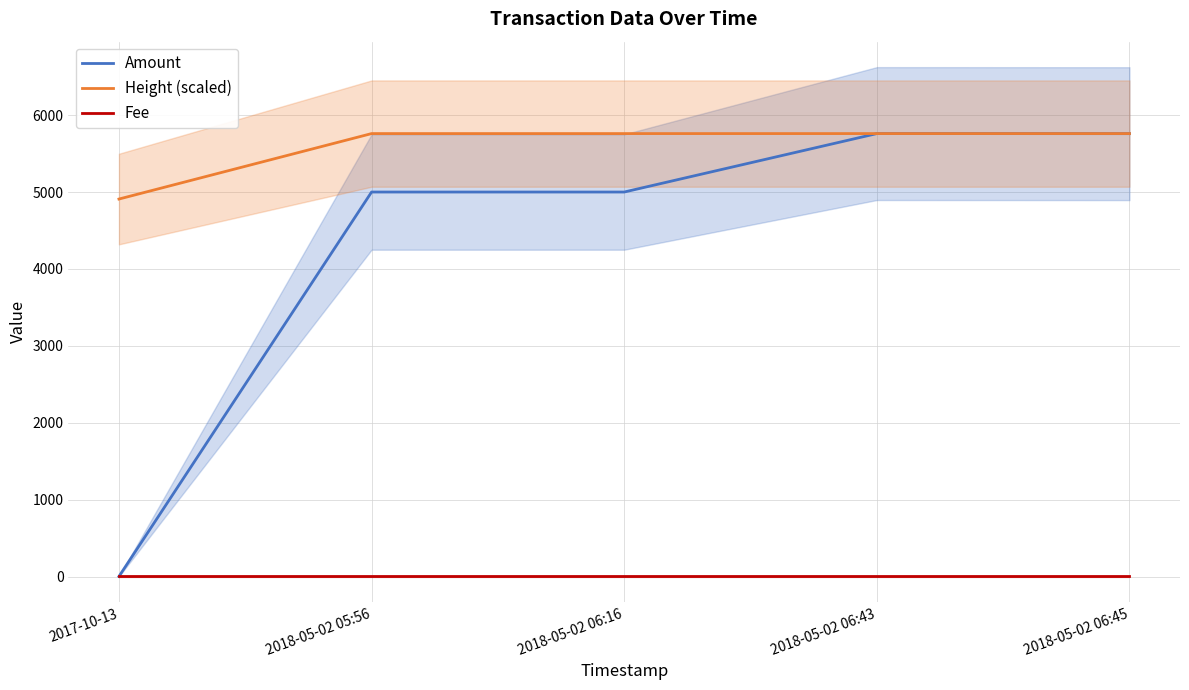

At which category is the sum across all series the highest?

2018-05-02 06:43